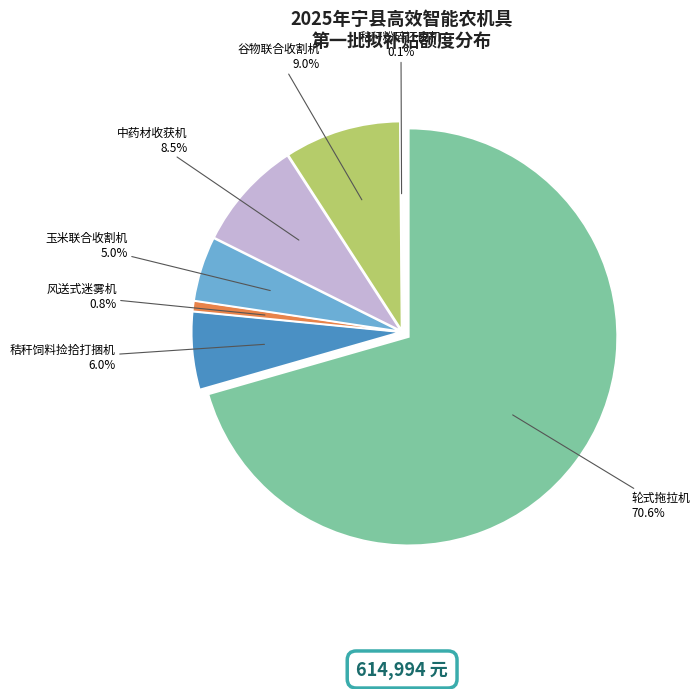

To the nearest percent, what percentage of the pie is 中药材收获机?

8%